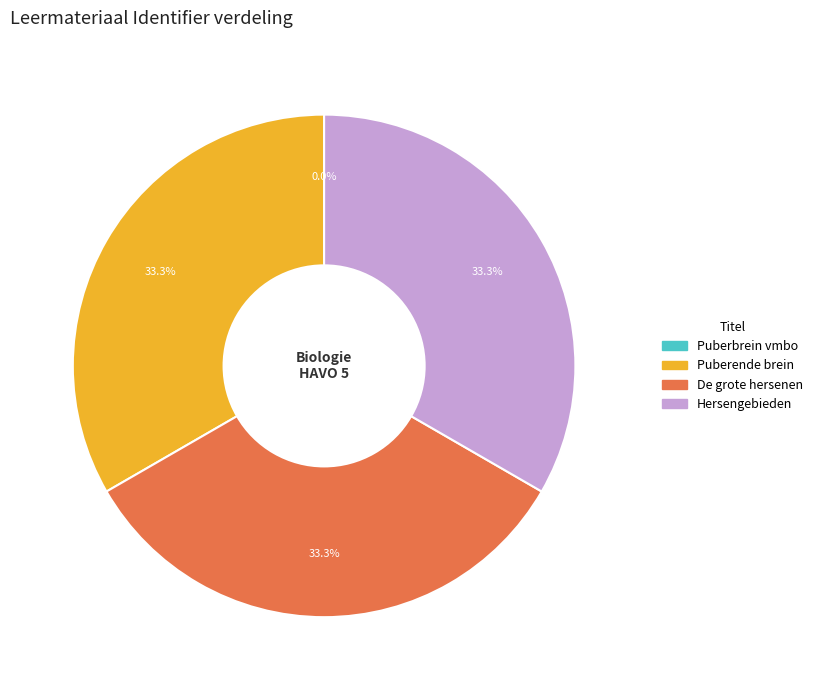

Is there a majority slice in this chart?

No